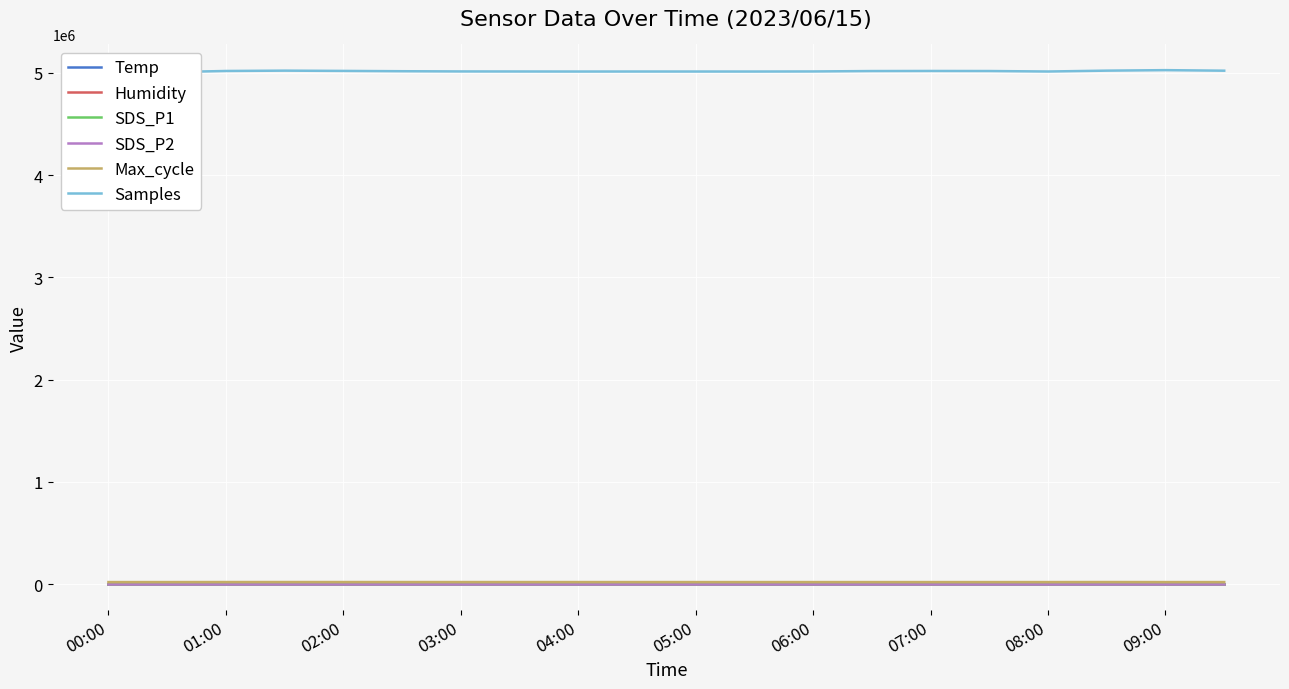

What is the label of the 14th point from the right?

03:00